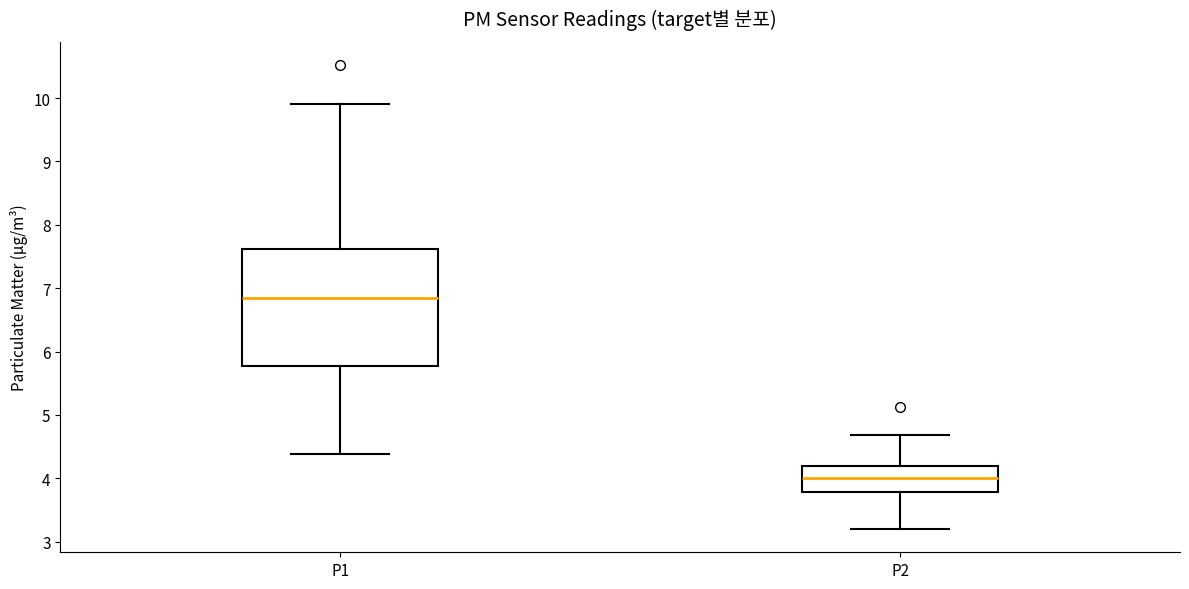

Where does the lower whisker of the box for P2 end on the y-axis? The values are not printed on the chart, so give them approximately, as read against the axis.

3.2